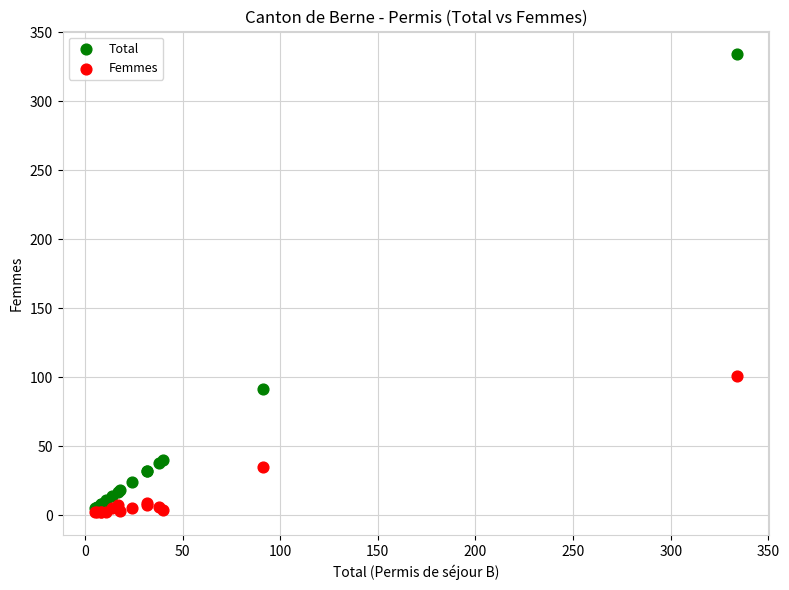

In the Total series, what Y value is closest to 169?

91